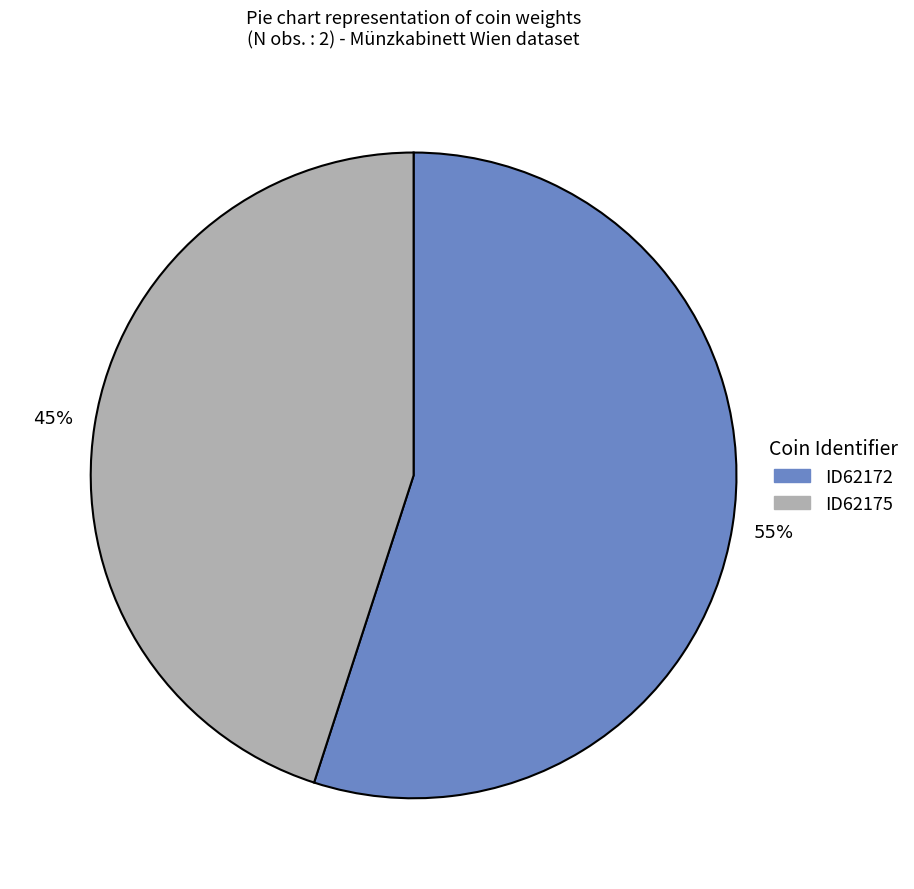

Is there a majority slice in this chart?

Yes